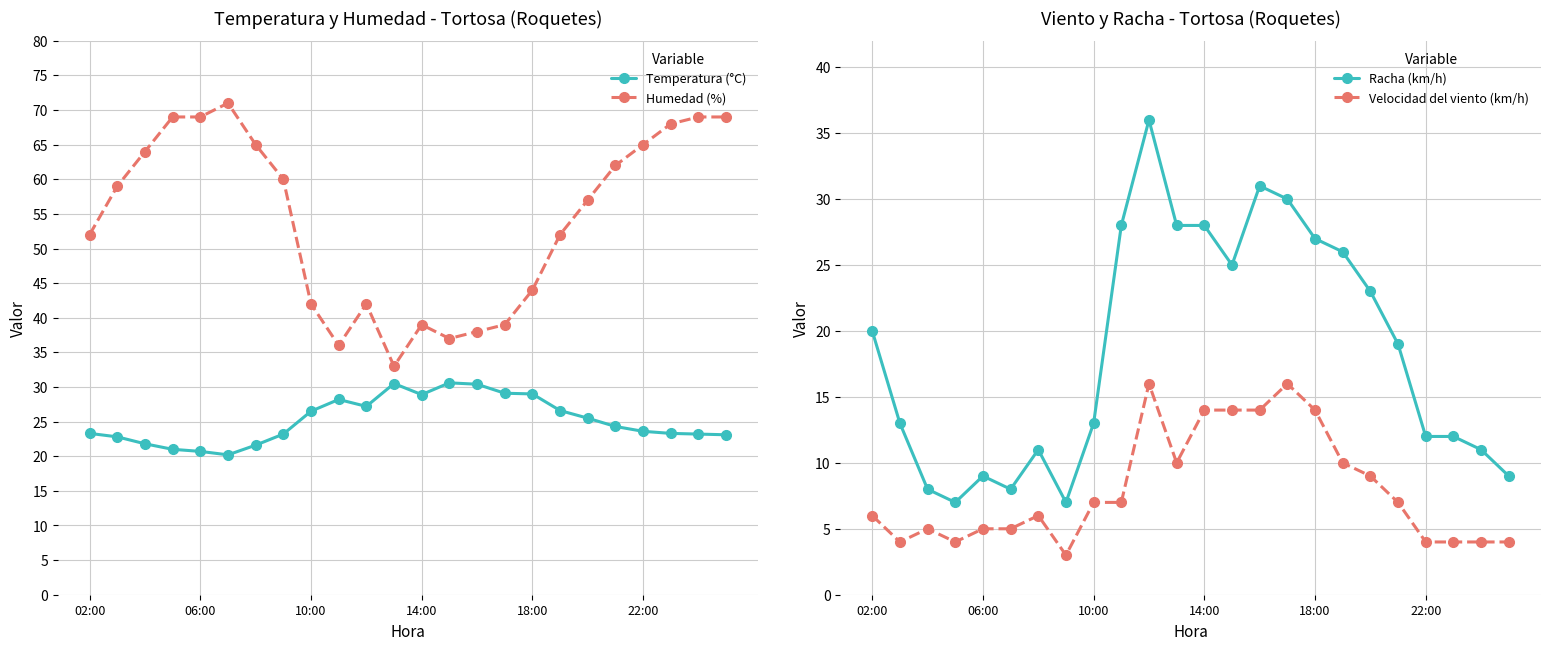

True or false: Racha (km/h) has more than 1 points higher than both neighbors.

True